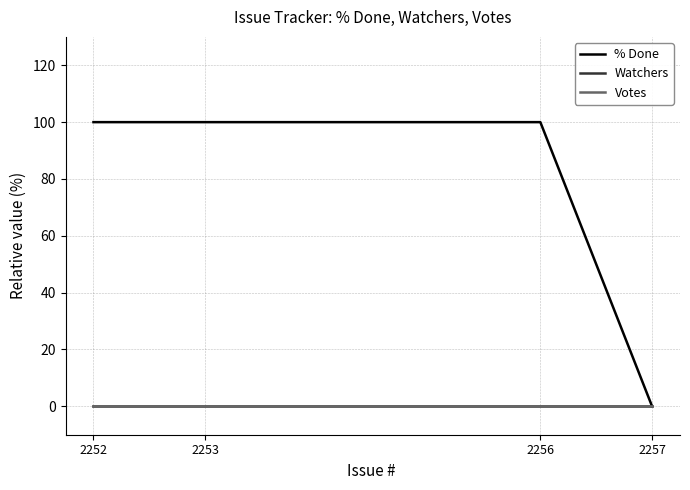

Does the chart have visible grid lines?

Yes